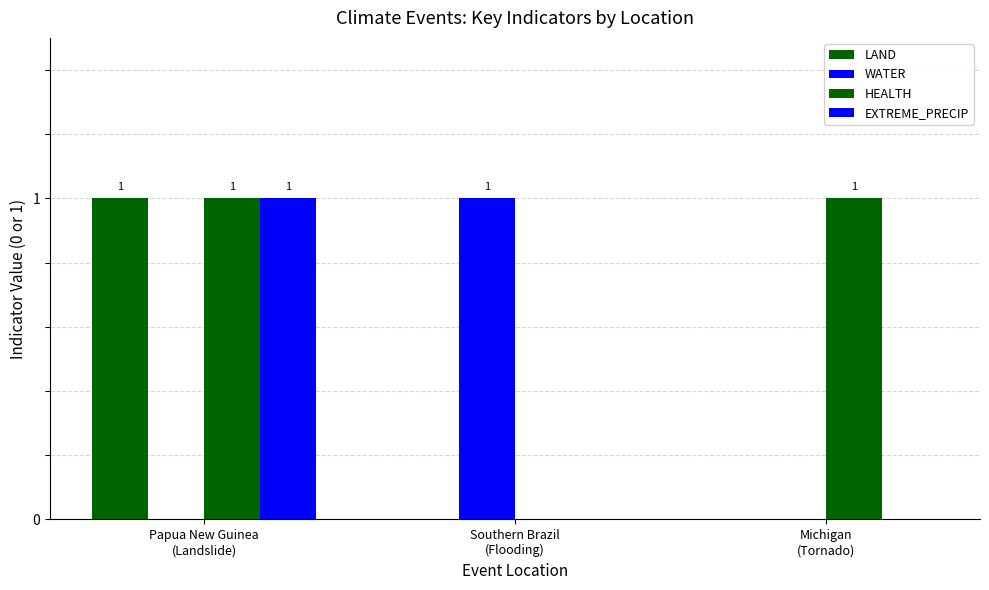

Count the number of categories in the chart.

3